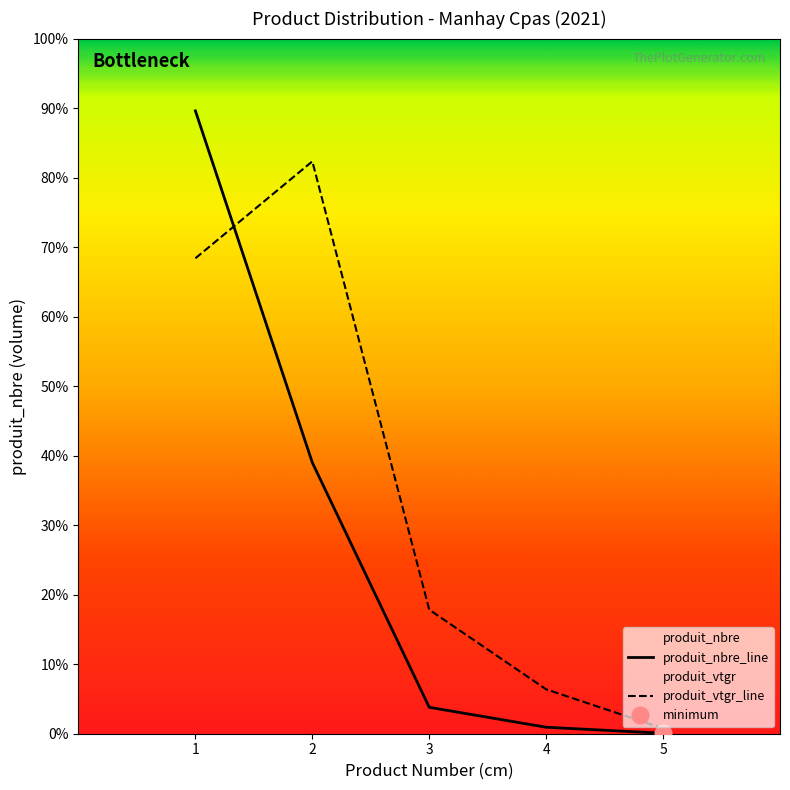

How many series are shown in this chart?

2